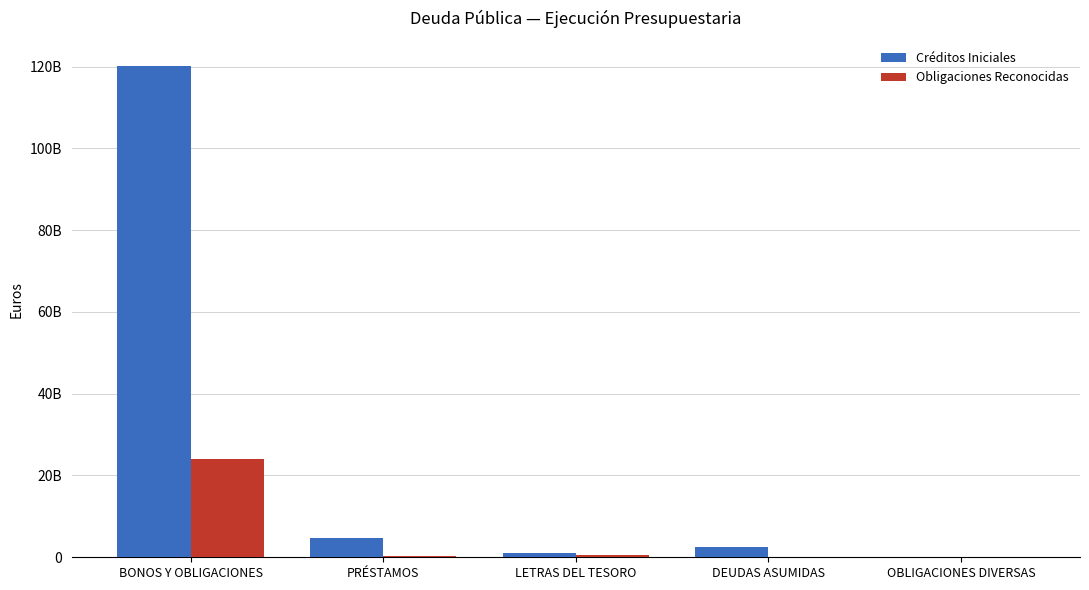

Rank the series at BONOS Y OBLIGACIONES from highest to lowest value.

Créditos Iniciales, Obligaciones Reconocidas